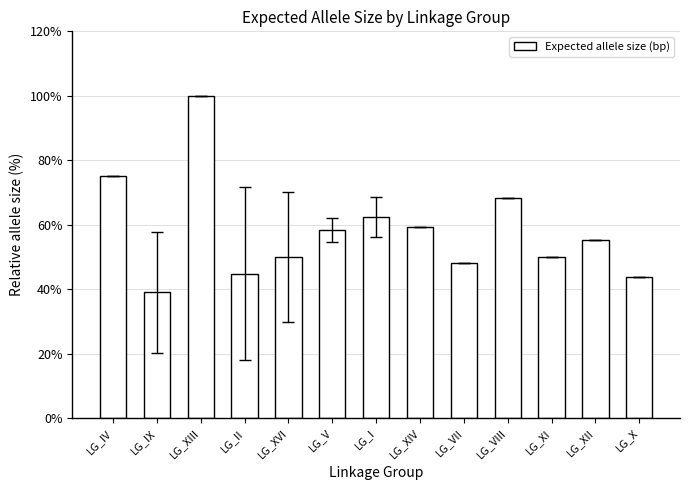

What is the average value?

58.1